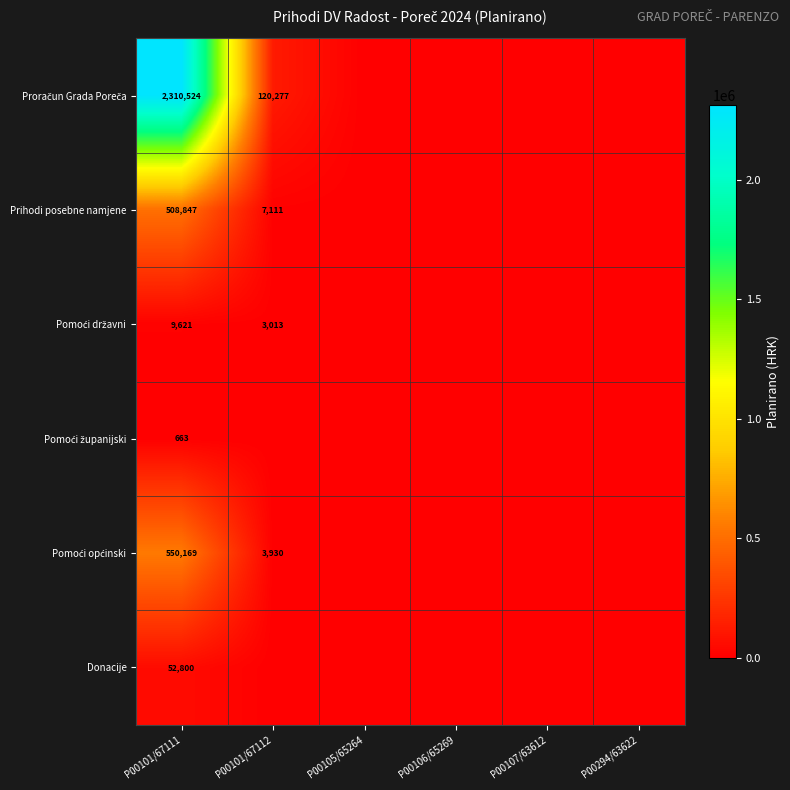

Which category has the highest value across all series?

P00101/67111